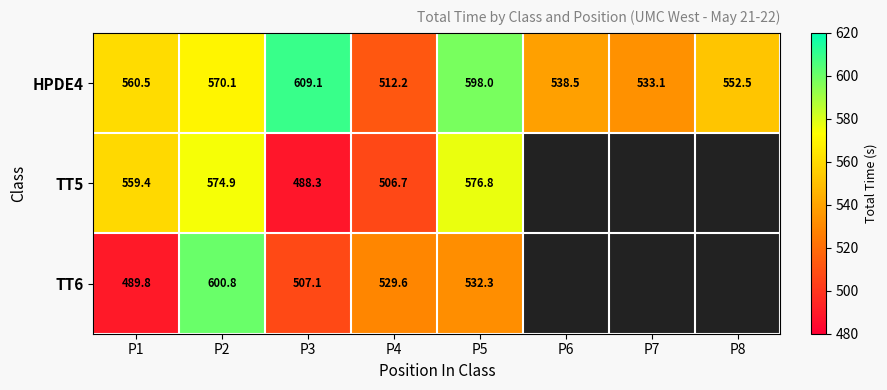

Which series has the largest total across all categories?

HPDE4